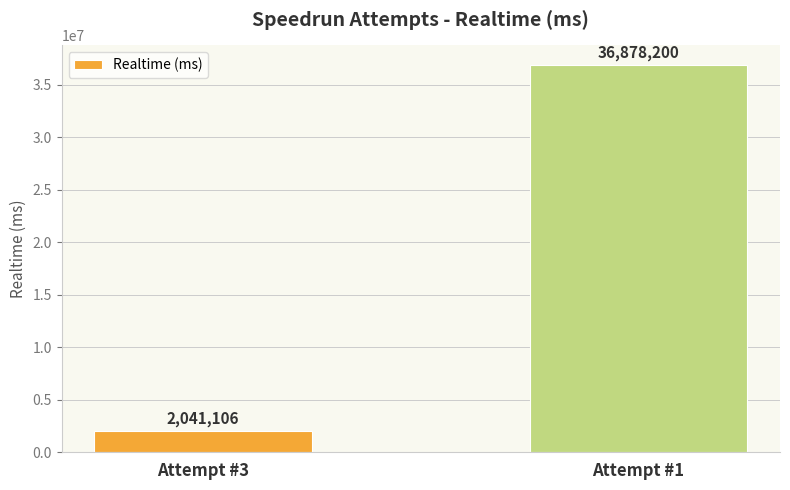

What is the sum of all values?

38919306